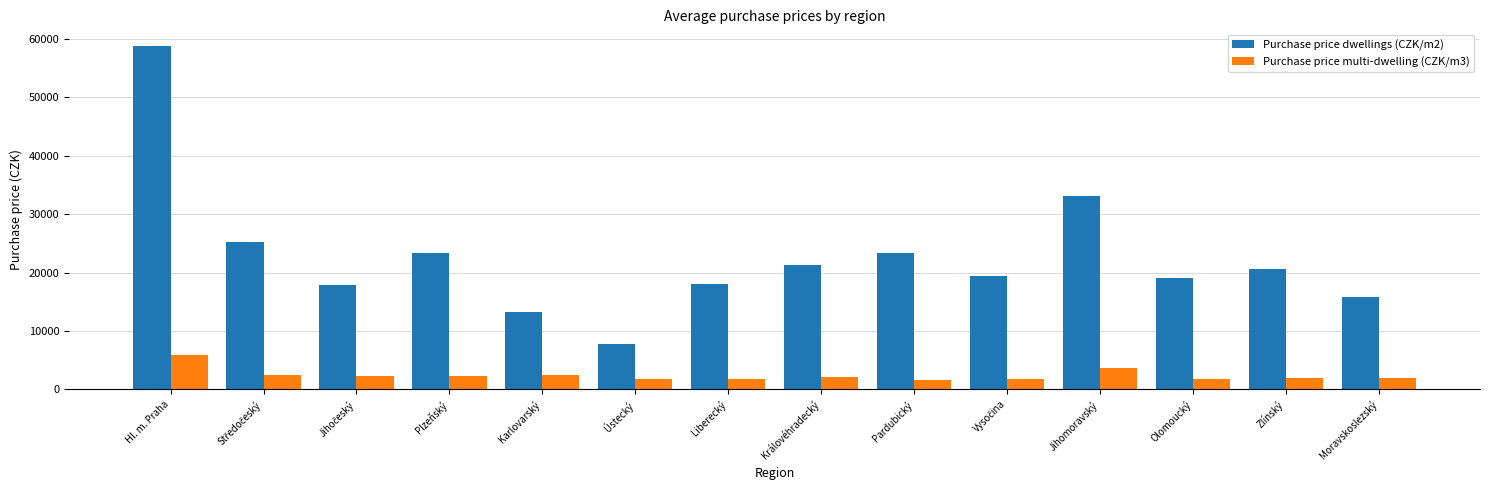

What is the value of the Purchase price dwellings (CZK/m2) bar at the 14th from the left?

15891